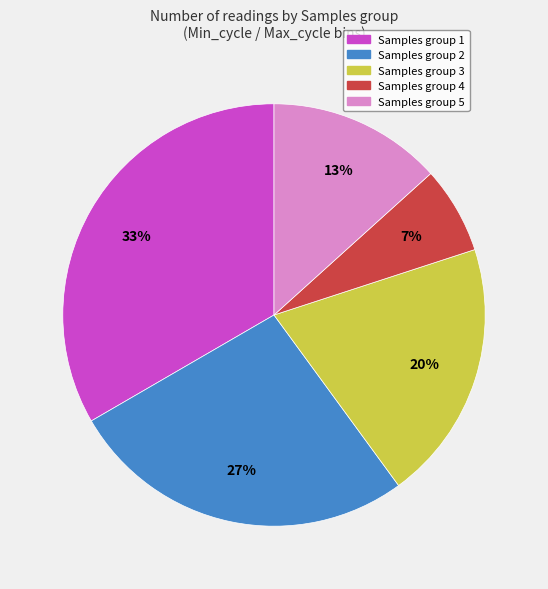

Does any single category account for the majority?

No